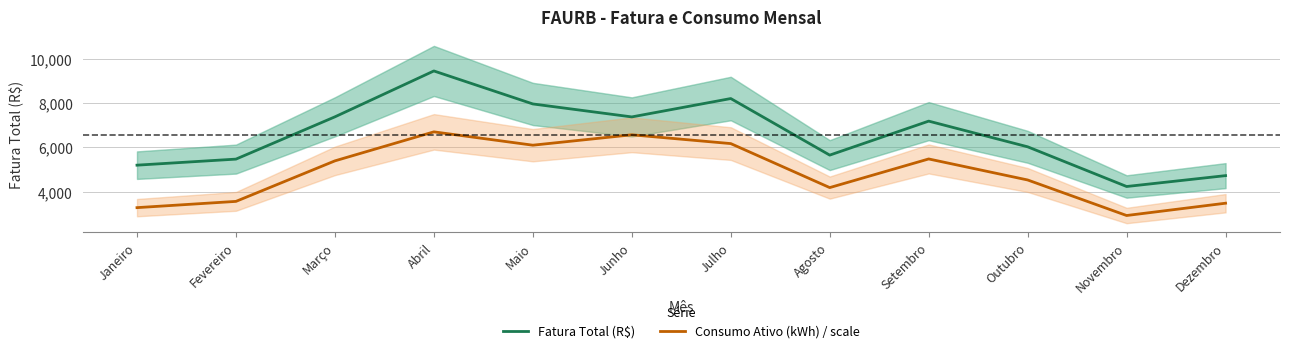

What are all the series names shown in the legend?

Fatura Total (R$), Consumo Ativo (kWh) / scale